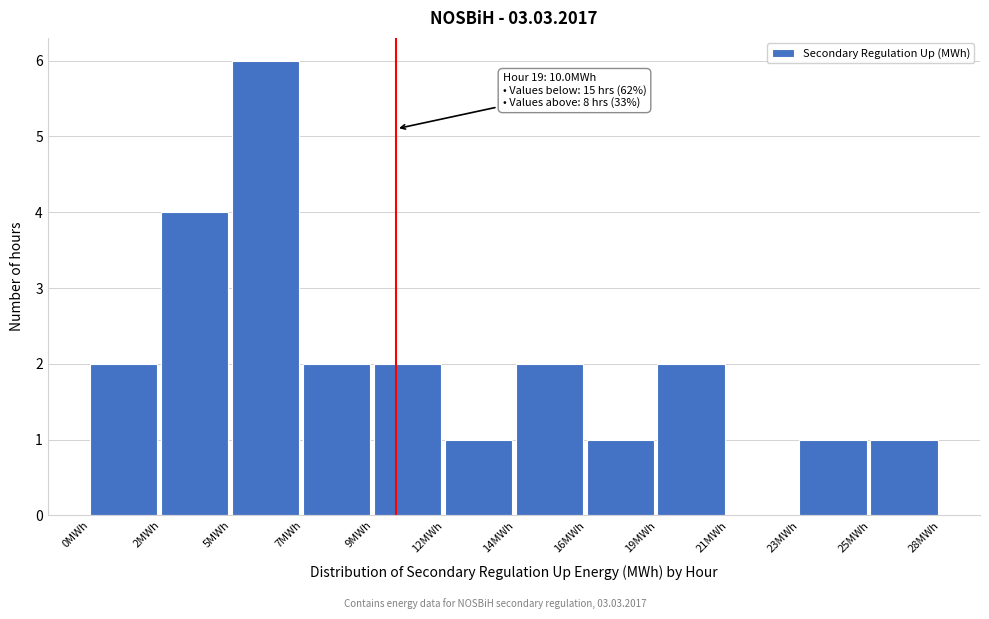

Reading left to right, extract all data points from this chart.

0MWh=2	2MWh=4	5MWh=6	7MWh=2	9MWh=2	12MWh=1	14MWh=2	16MWh=1	19MWh=2	21MWh=0	23MWh=1	25MWh=1